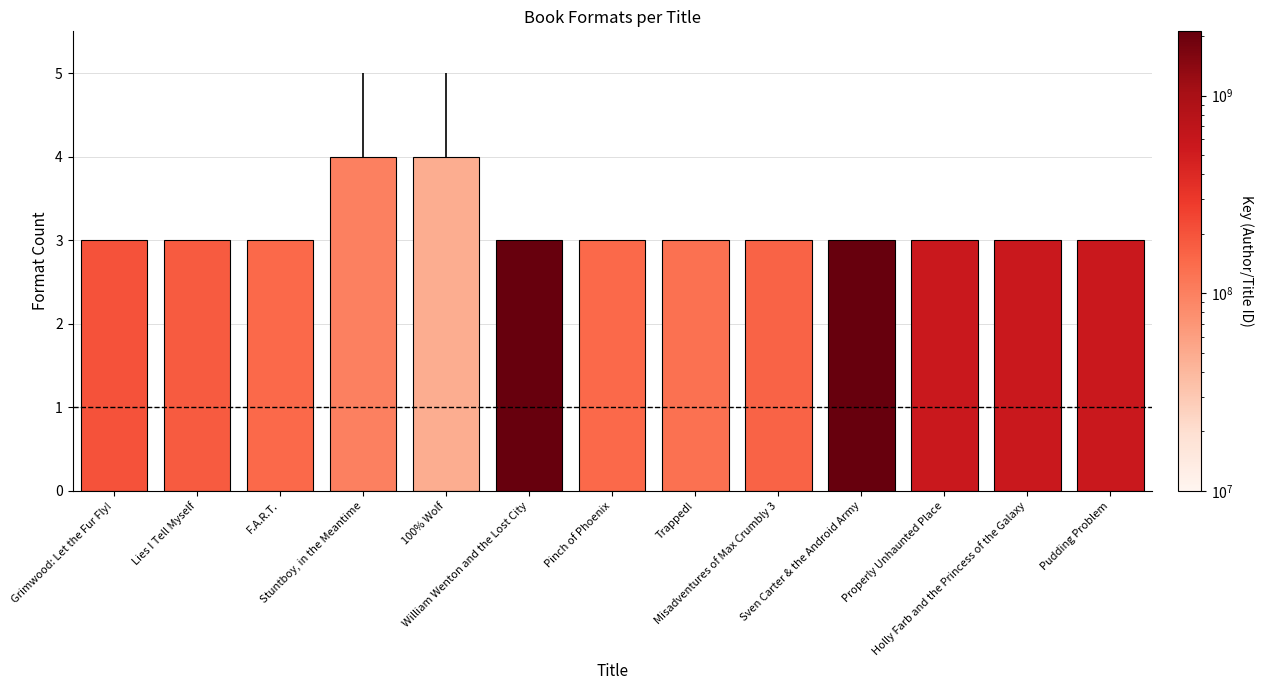

What is the minimum value shown in the chart?

3